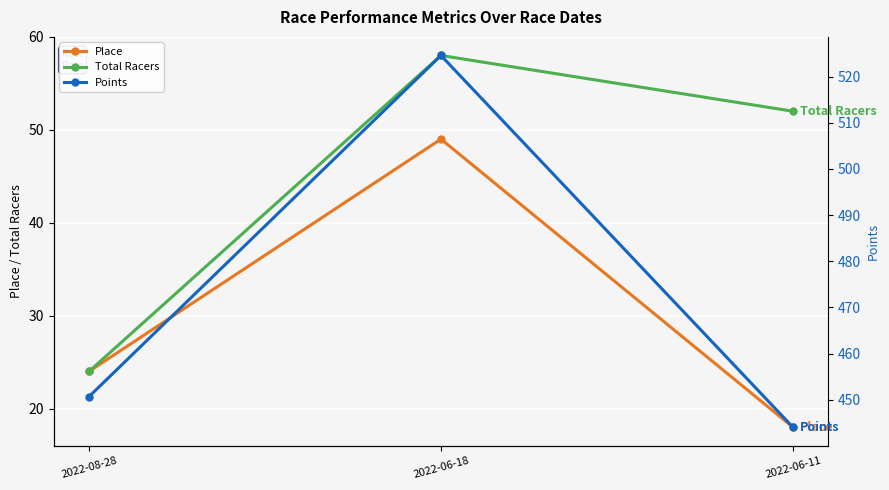

How many data points in Place are less than 24?

1